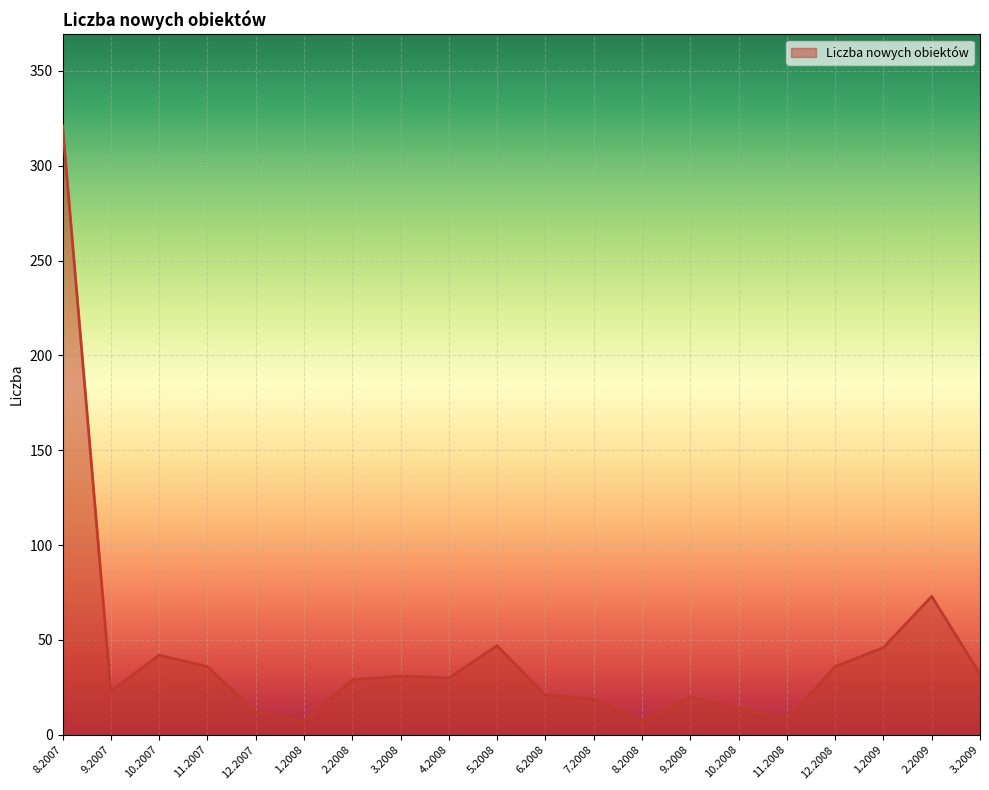

What is the maximum value shown in the chart?

321